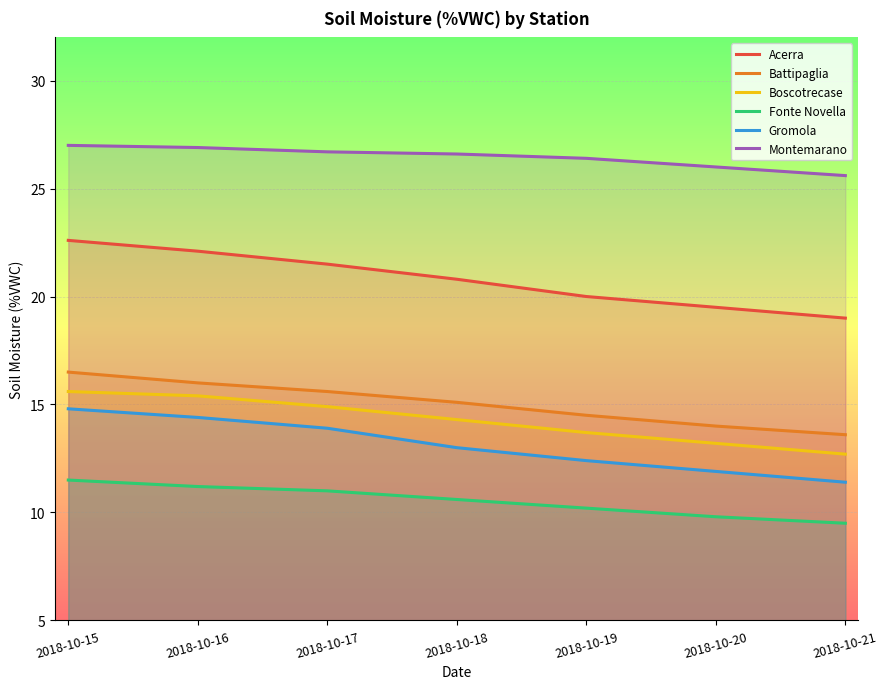

Which series has the widest spread of values?

Acerra